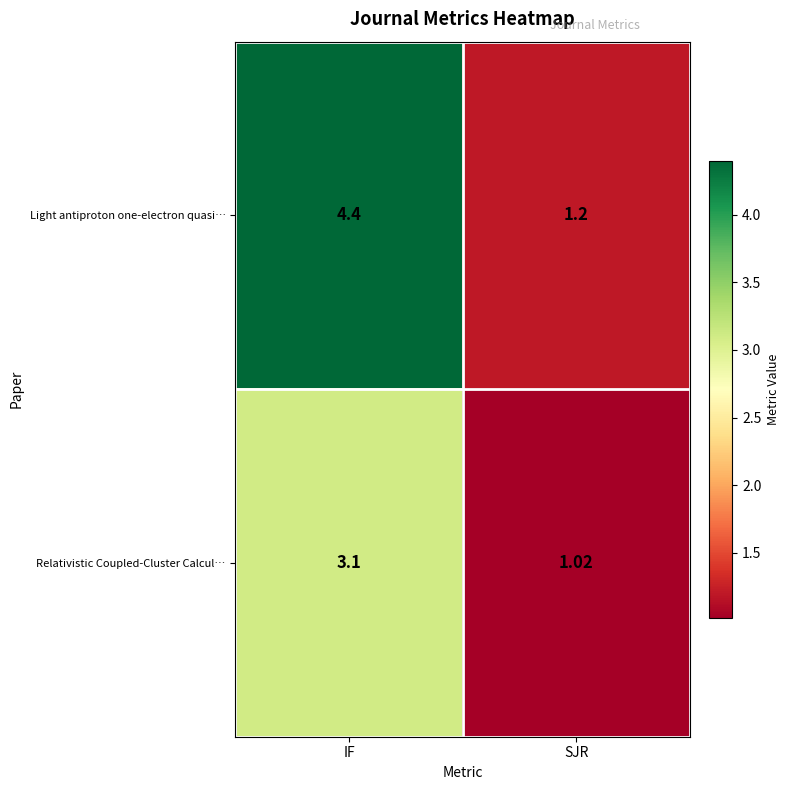

Which series has the widest spread of values?

Light antiproton one-electron quasi…